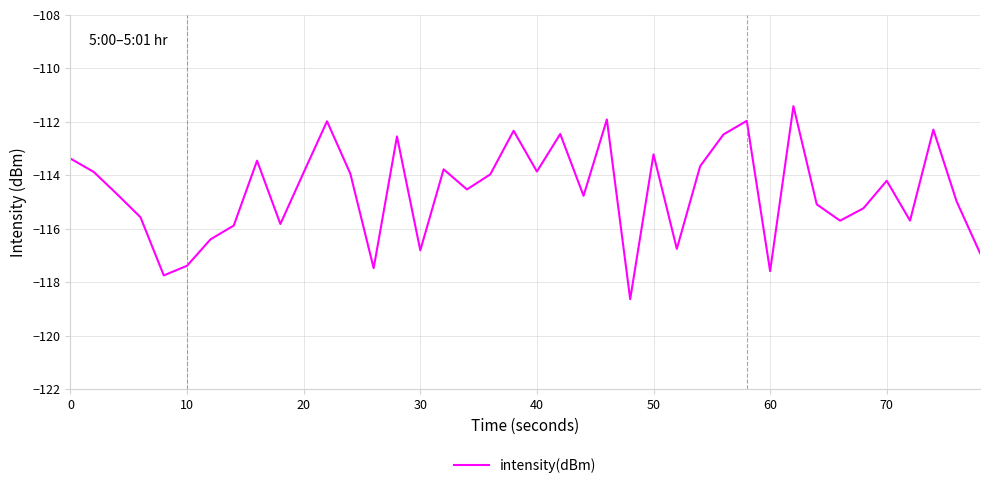

What is the smallest value displayed?

-118.6